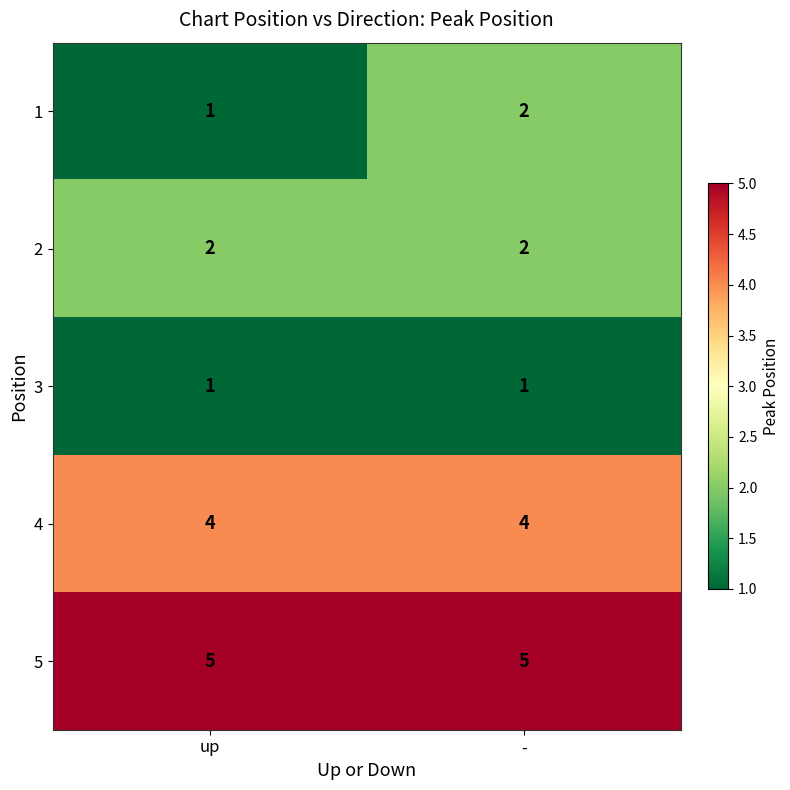

What is the sum of all 5 values?

10